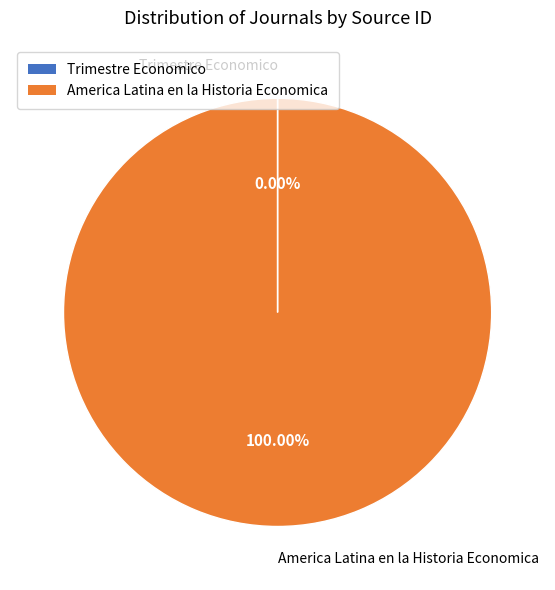

Which slice is the largest?

America Latina en la Historia Economica